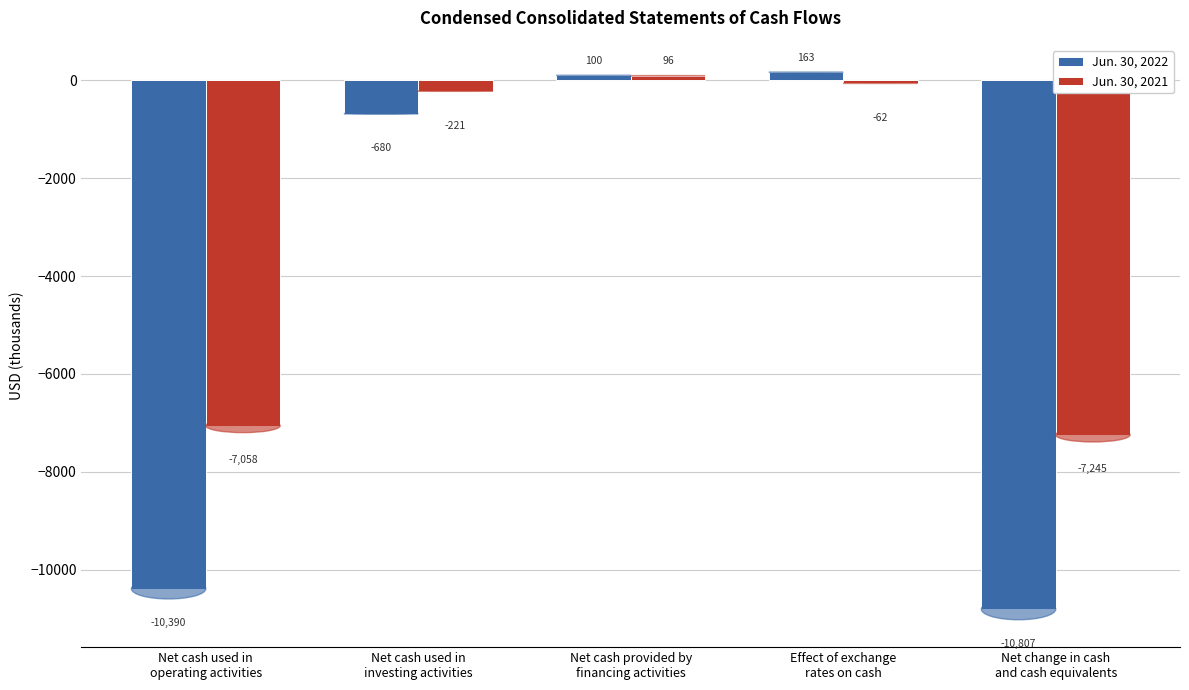

How many values in Jun. 30, 2021 are above zero?

1